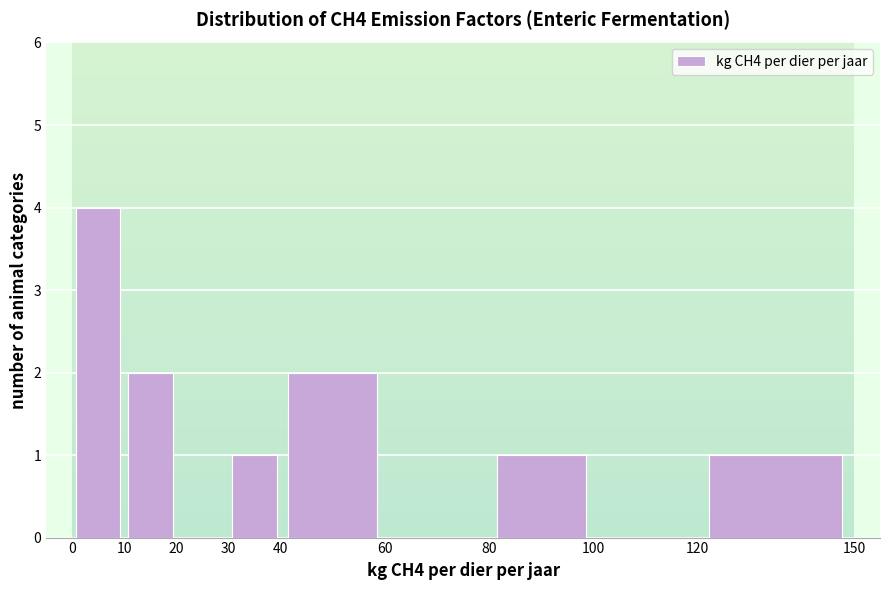

Reading left to right, list every bar in this chart as the range it spans on the x-axis followed by its height. The values are not printed on the chart, so give them approximately, as read against the axis.

0 to 10: 4
10 to 20: 2
20 to 30: 0
30 to 40: 1
40 to 60: 2
60 to 80: 0
80 to 100: 1
100 to 120: 0
120 to 150: 1